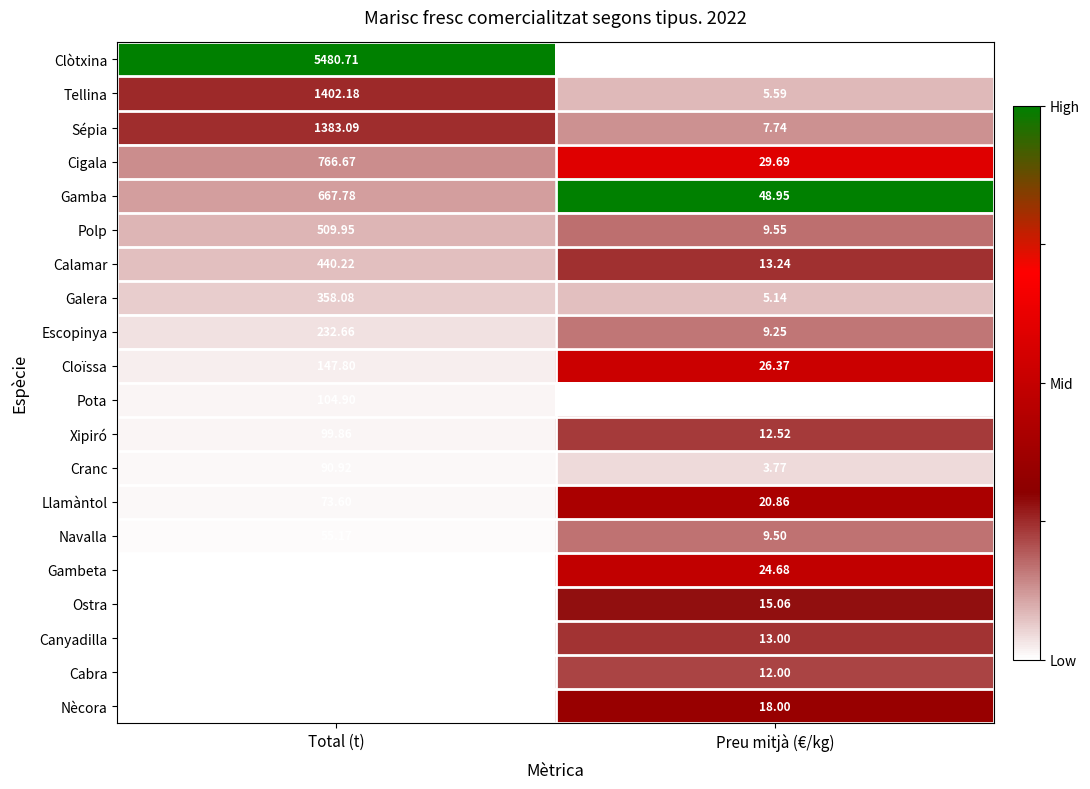

Which series has the largest total across all categories?

Clòtxina